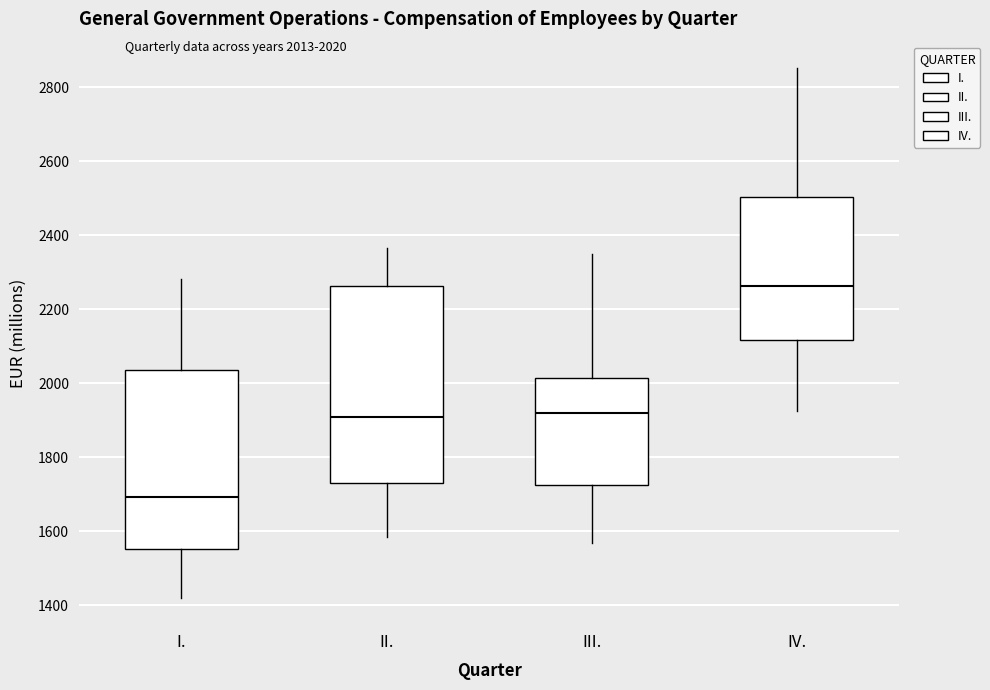

Comparing the boxes themselves (not the whiskers), which one is the tallest?

II.